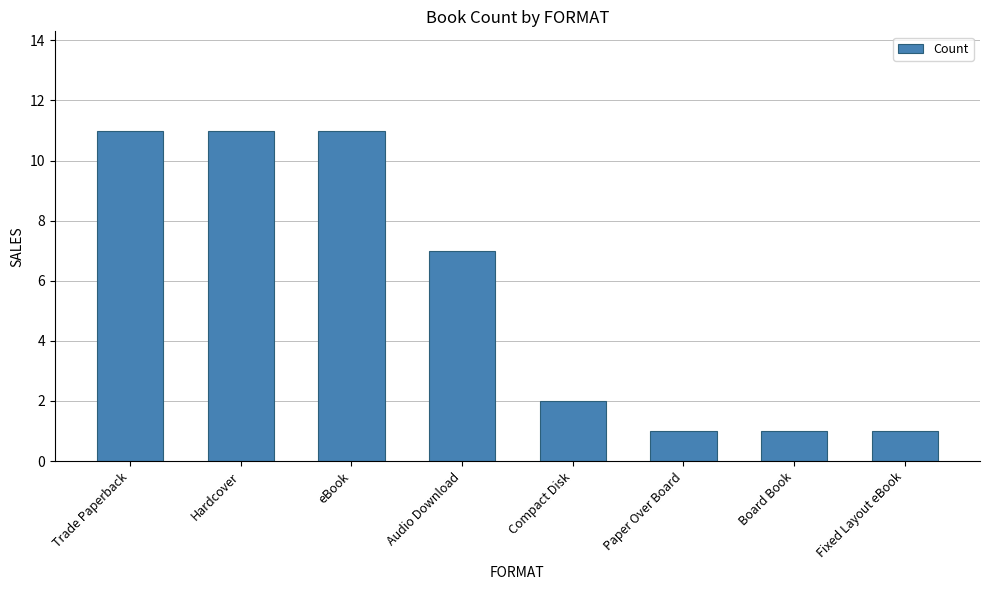

What is the approximate value at Hardcover?

11